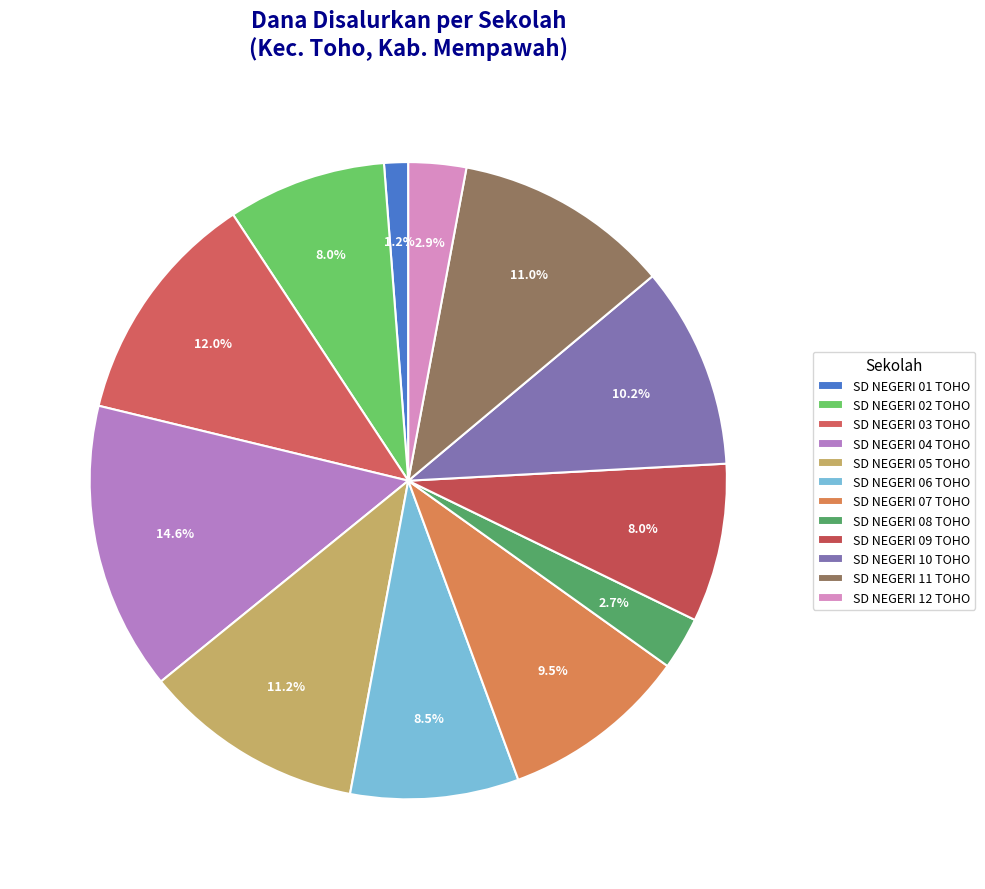

Which has a higher value, SD NEGERI 10 TOHO or SD NEGERI 12 TOHO?

SD NEGERI 10 TOHO